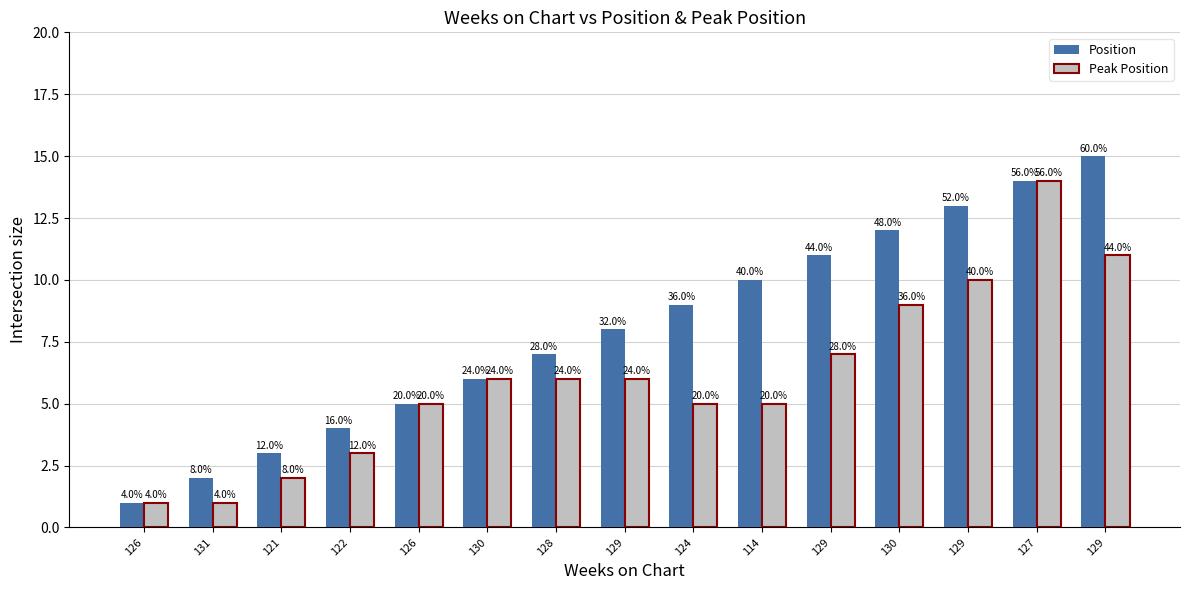

At which label does Peak Position first exceed 6?

129